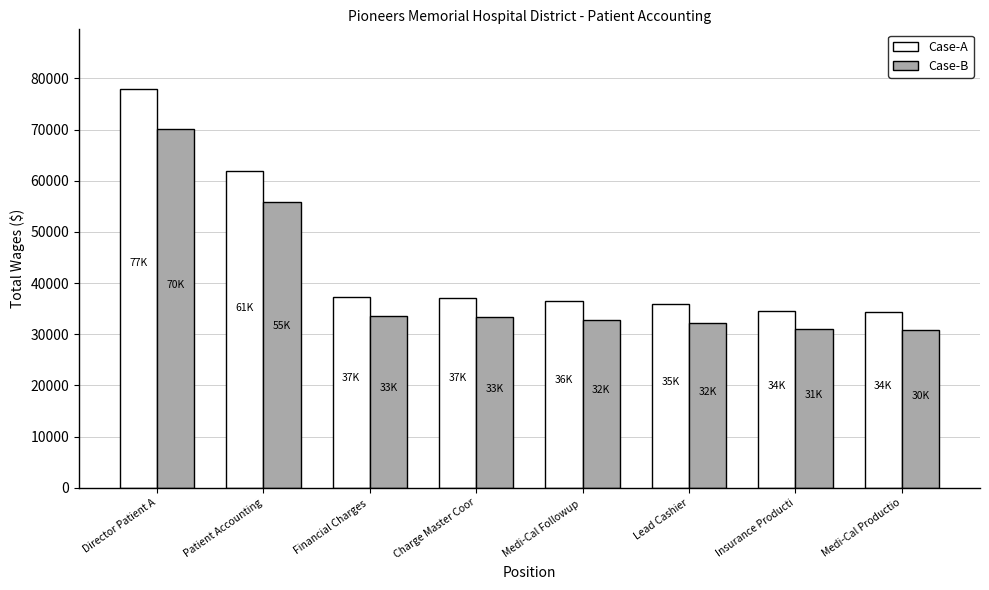

What is the minimum value for Case-B?

30836.7